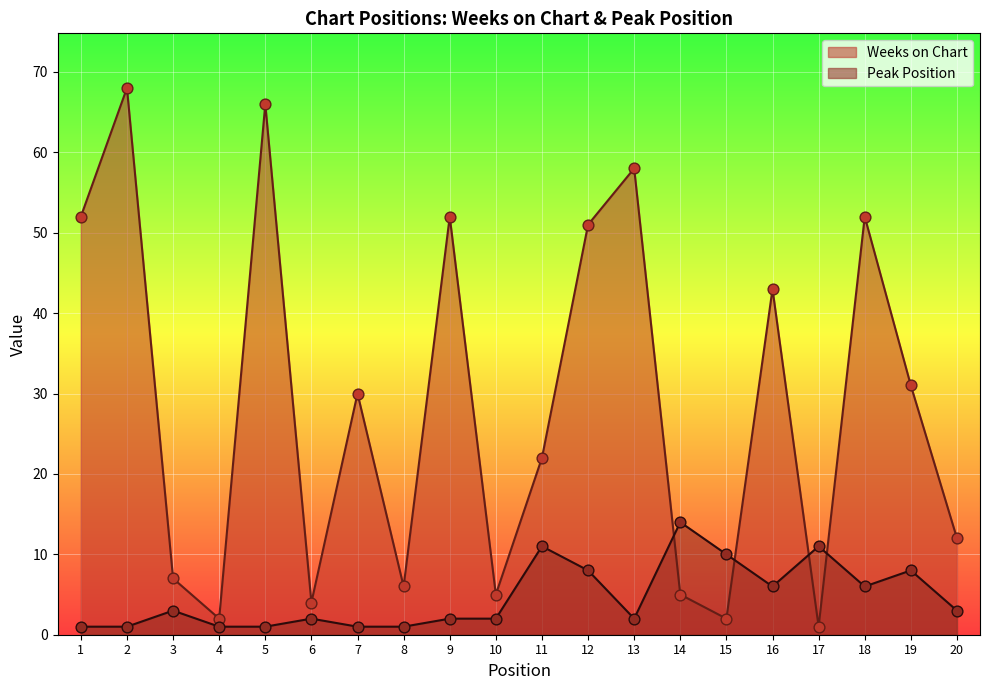

Which series reaches the maximum Y coordinate?

Weeks on Chart